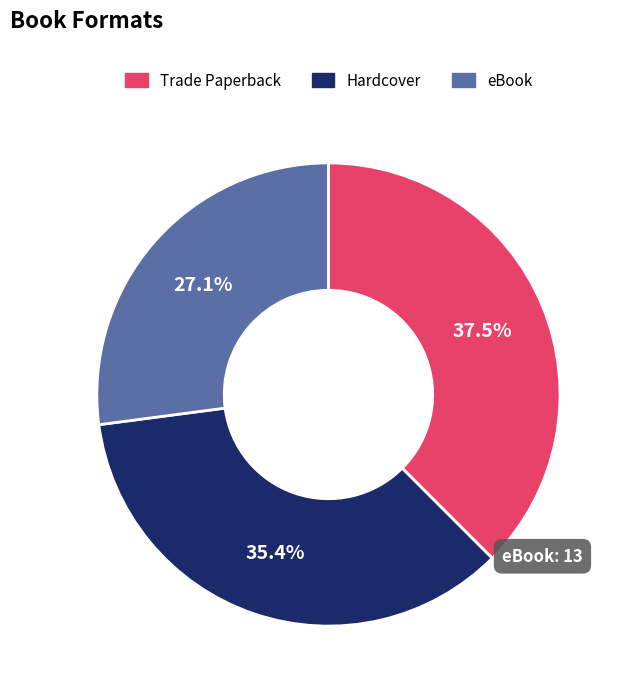

Is it true that Hardcover is 35% of the pie?

True